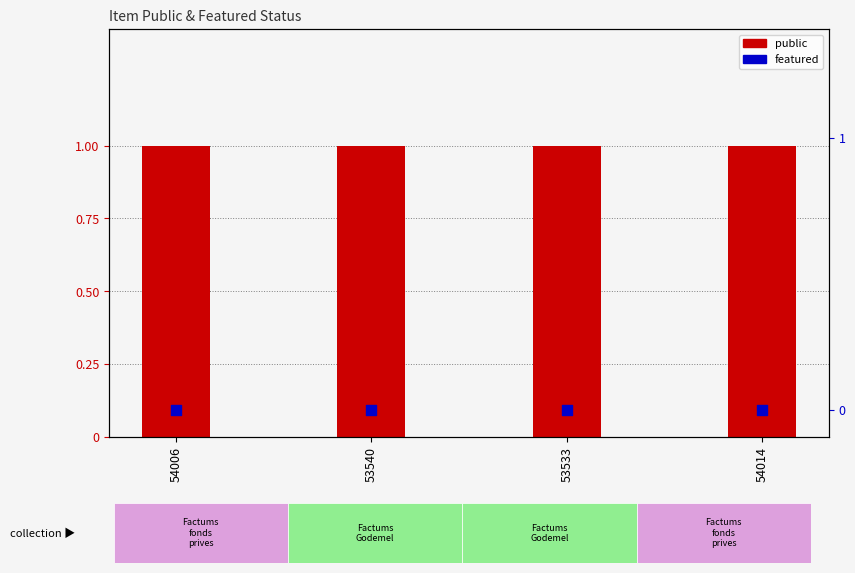

Which series has the largest Y range (max minus min)?

public